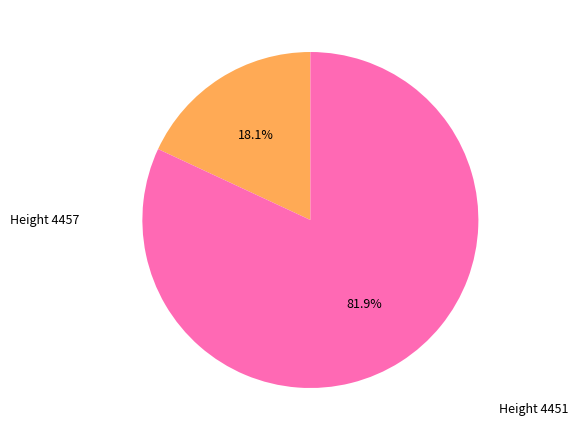

Count the number of slices in the pie.

2